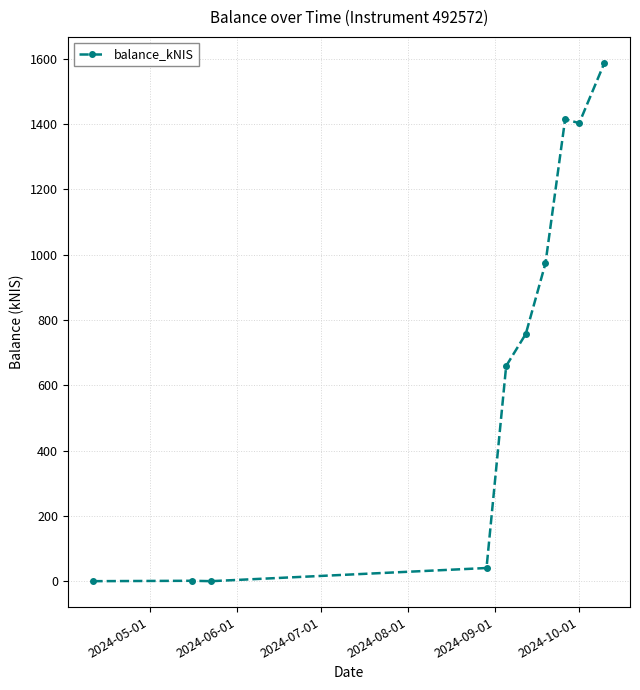

How many data points does each series have?

10